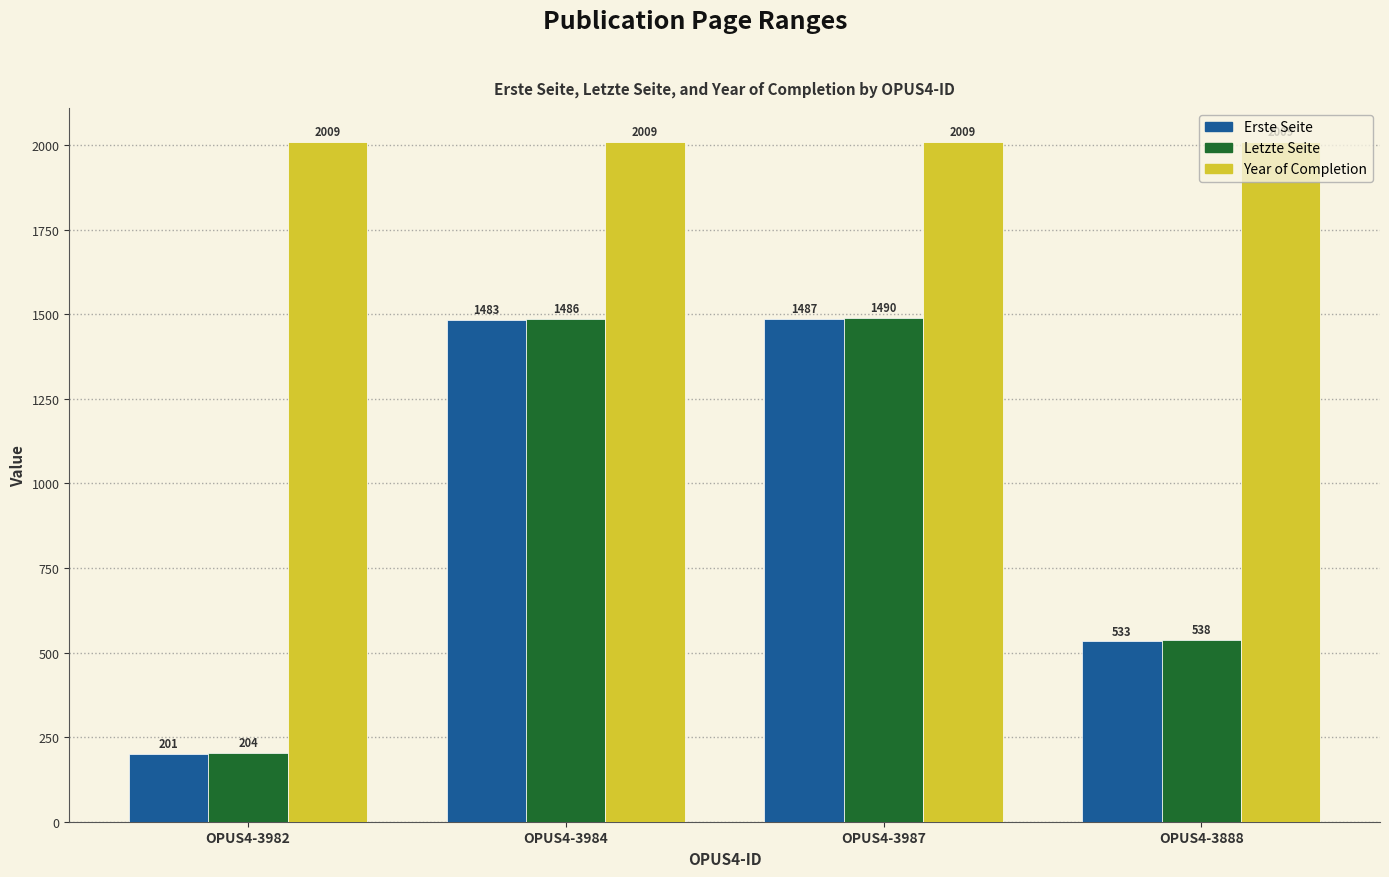

What are all the series names shown in the legend?

Erste Seite, Letzte Seite, Year of Completion